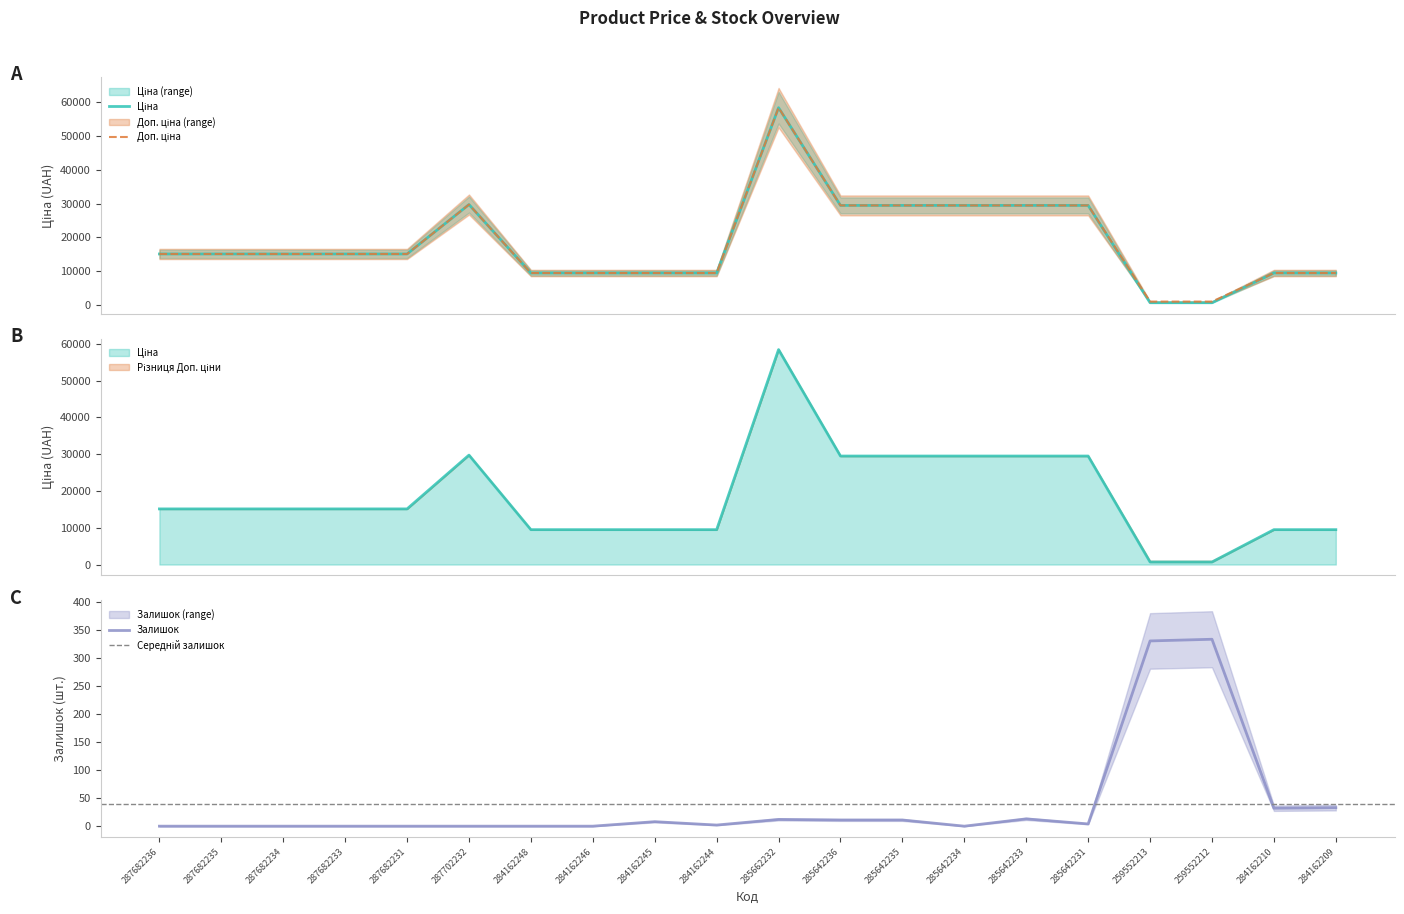

How many data points in Залишок are above 4?

9